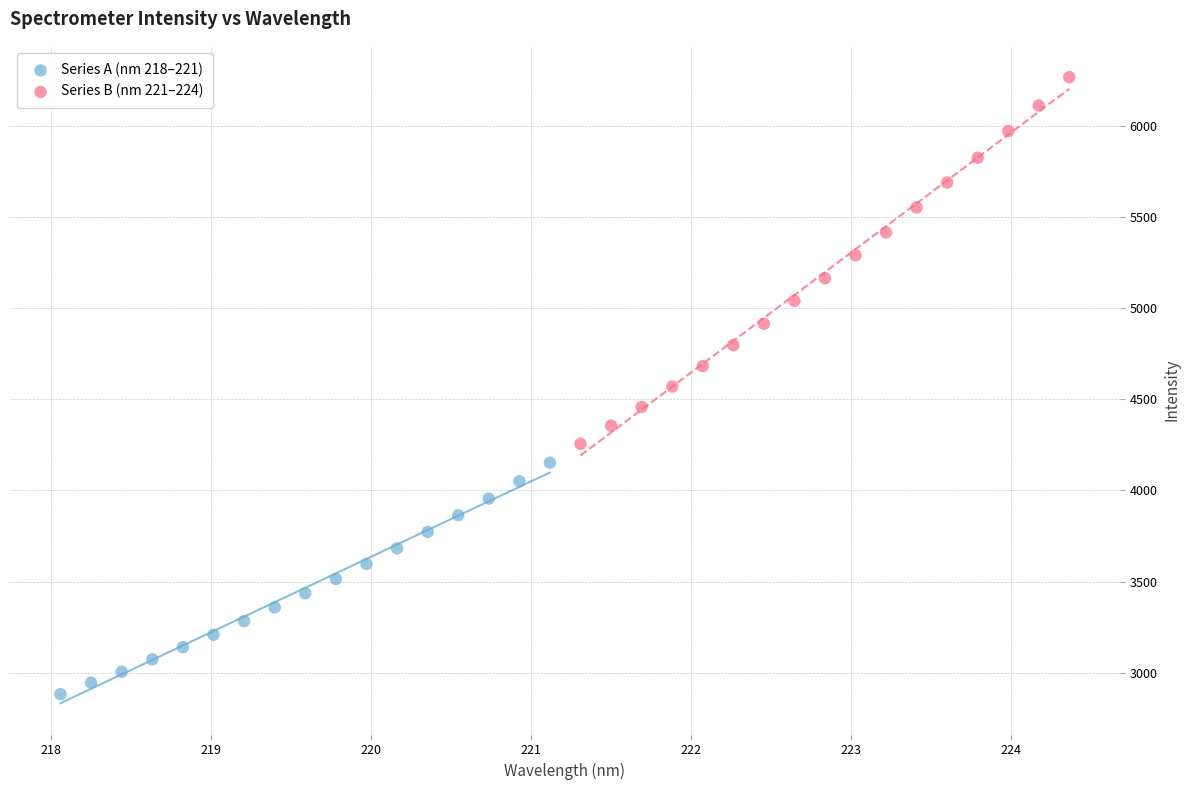

Which series has the largest Y range (max minus min)?

Series B (nm 221–224)